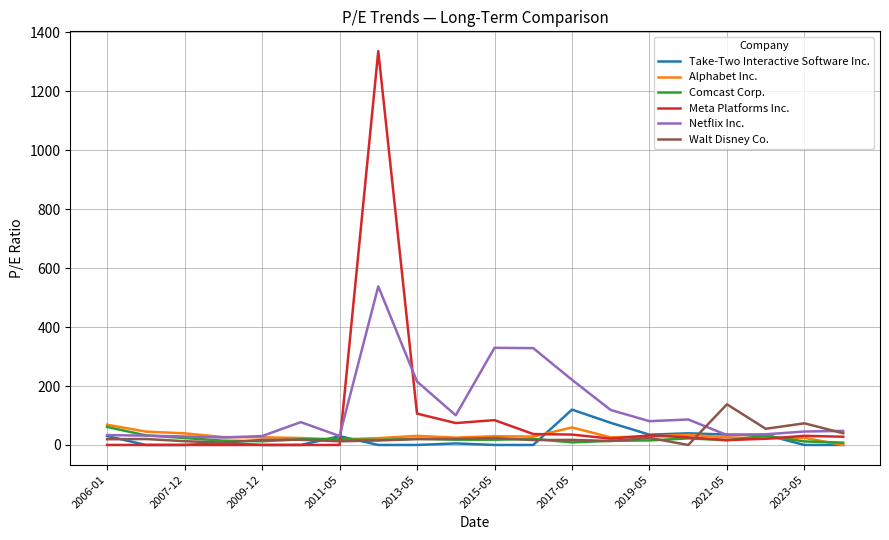

What is the maximum value for Take-Two Interactive Software Inc.?

119.9